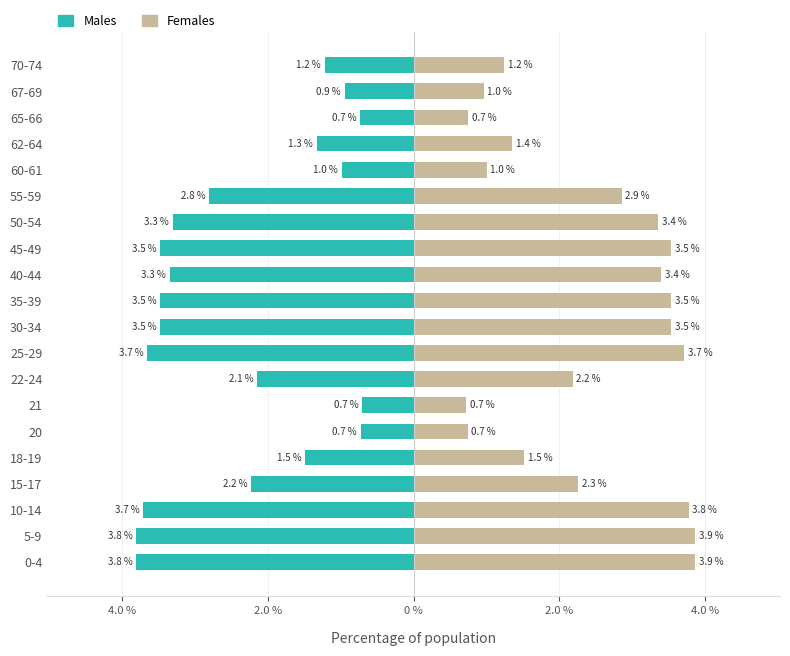

What is the value of the Females bar at the 4th from the left?

2.3